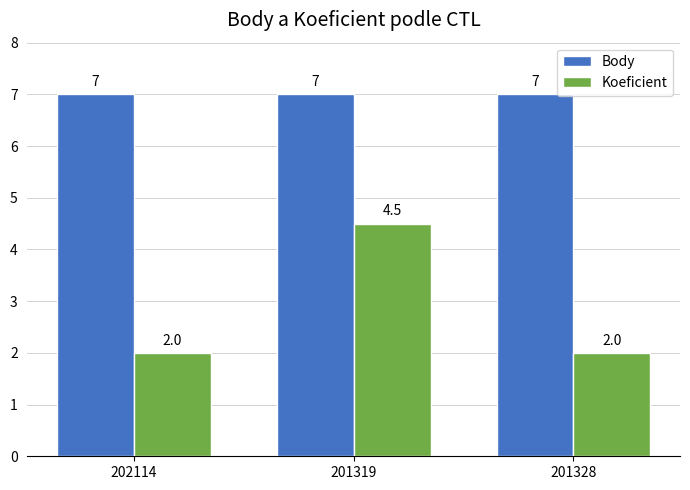

What is the value of the Body bar at the 3rd from the left?

7.0